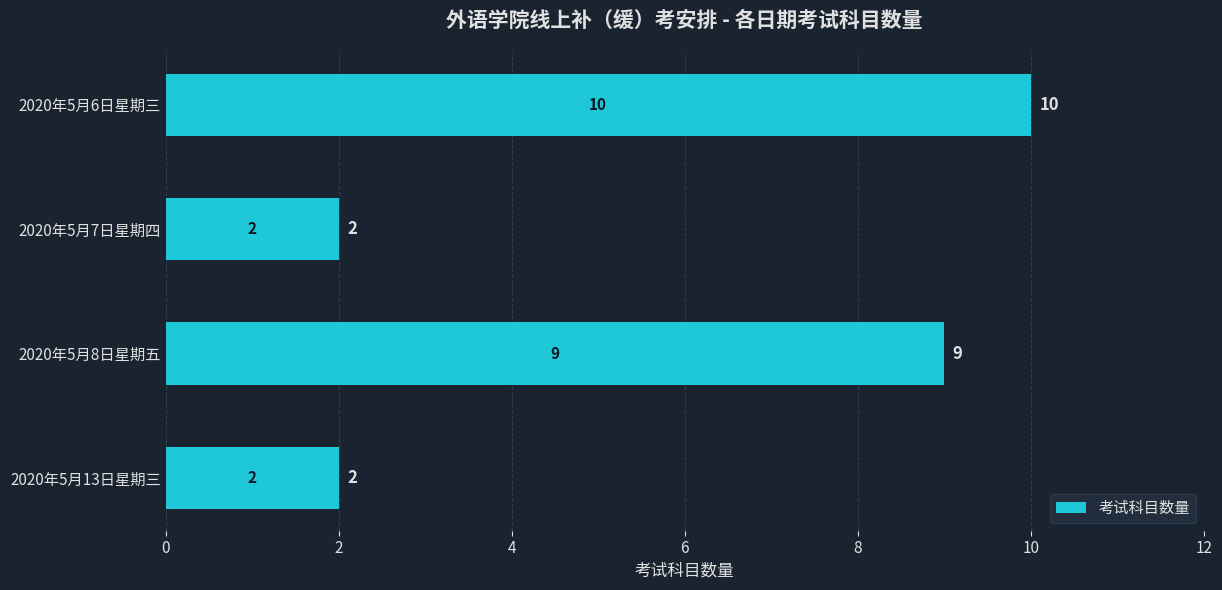

Count the number of data series in this chart.

1